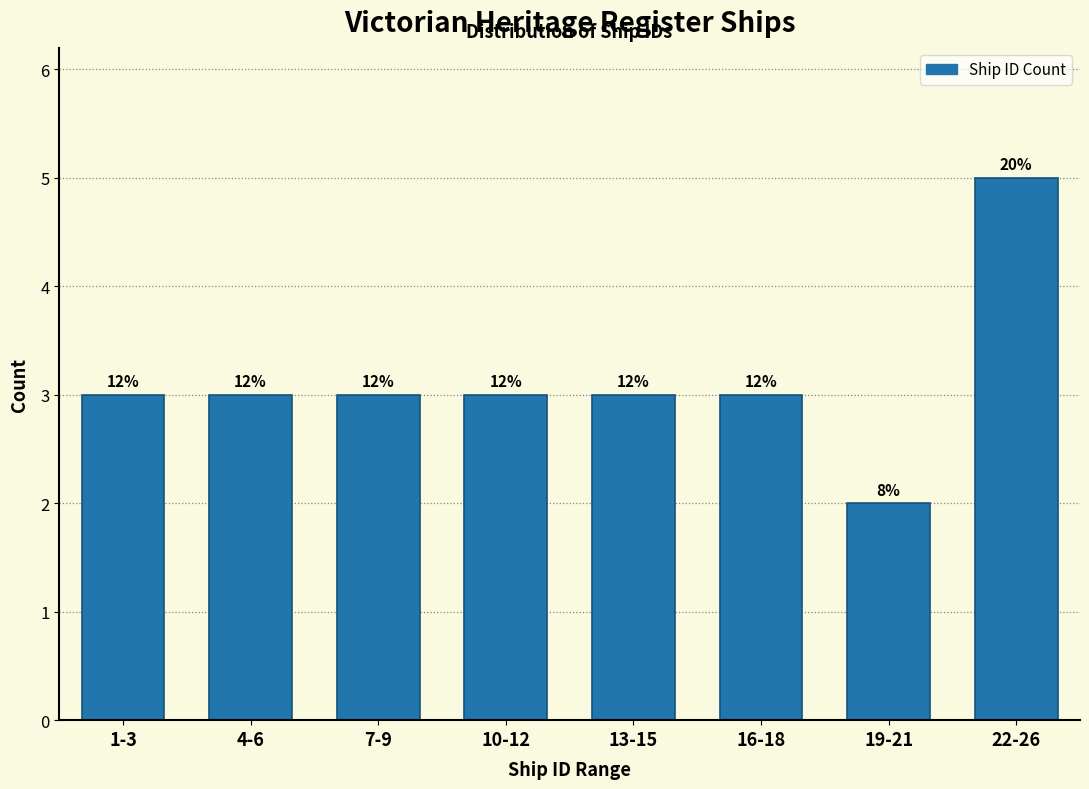

How many bars are there in total?

8